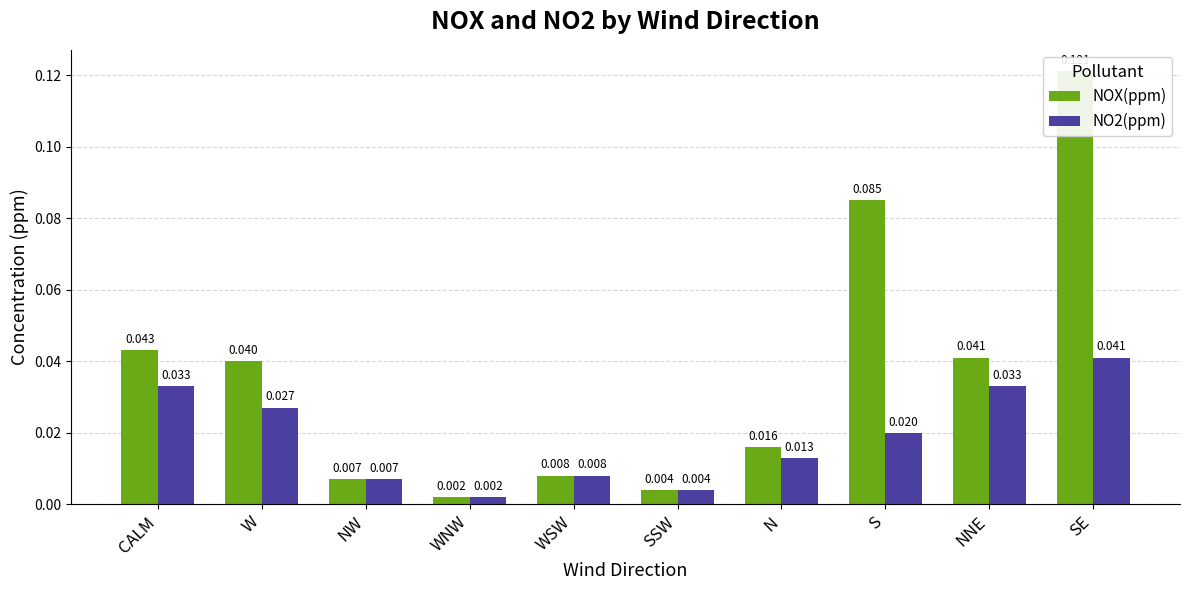

At which category does the chart reach its minimum across all series?

WNW